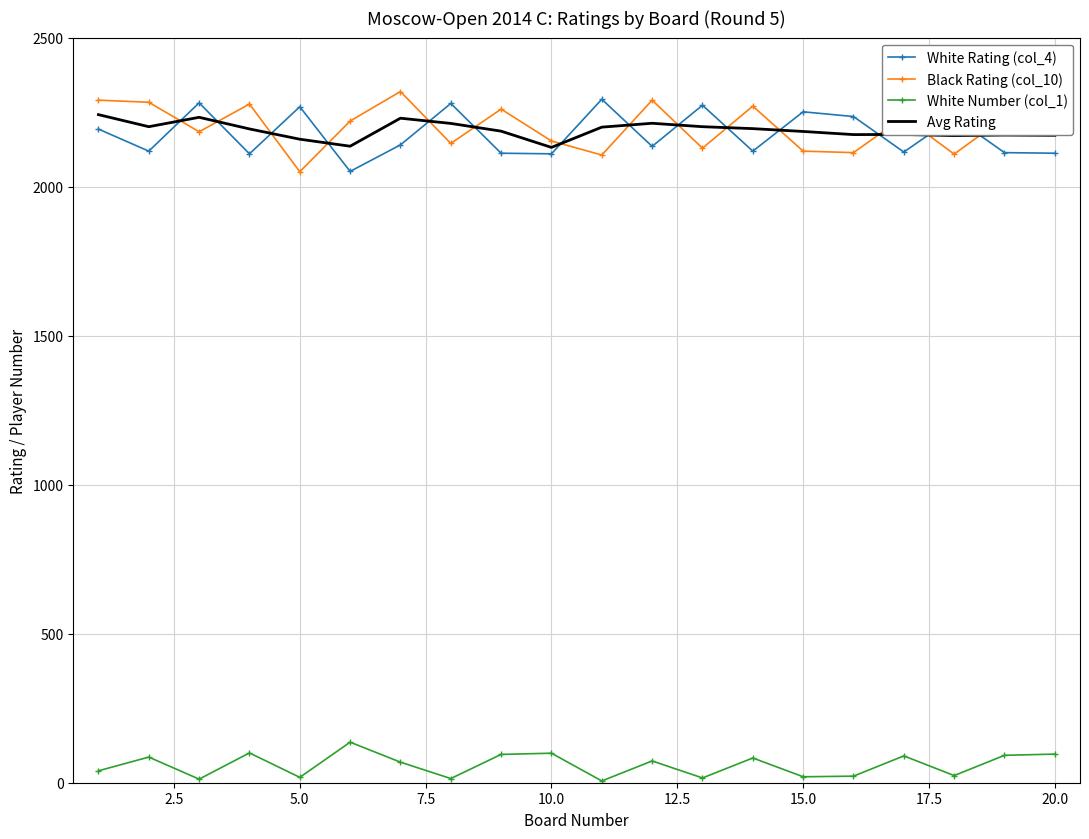

What is the minimum value shown in the chart?

6.0